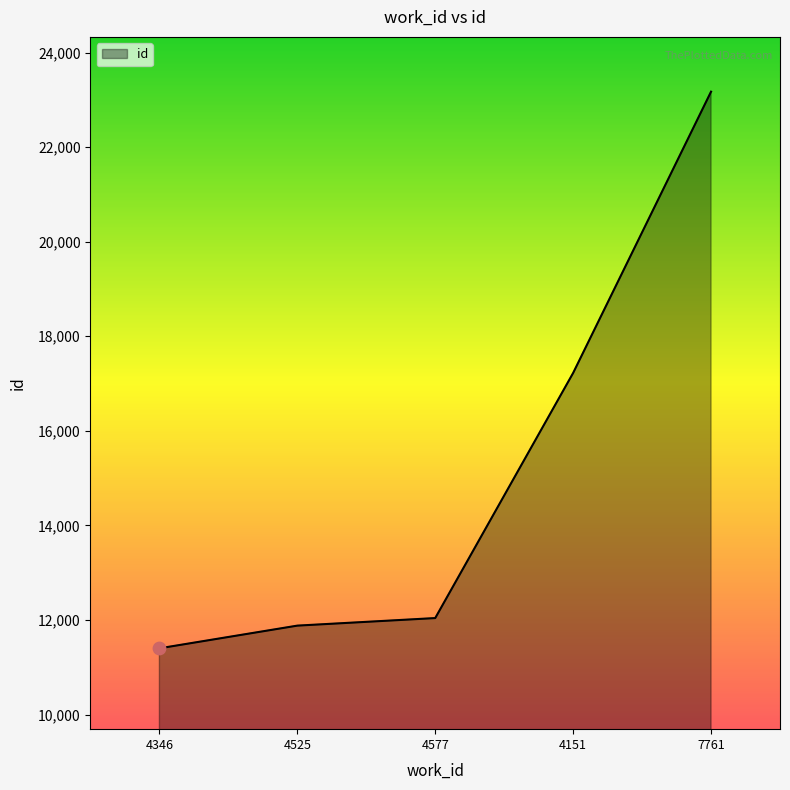

What is the change in value from 4151 to 7761?

+5950